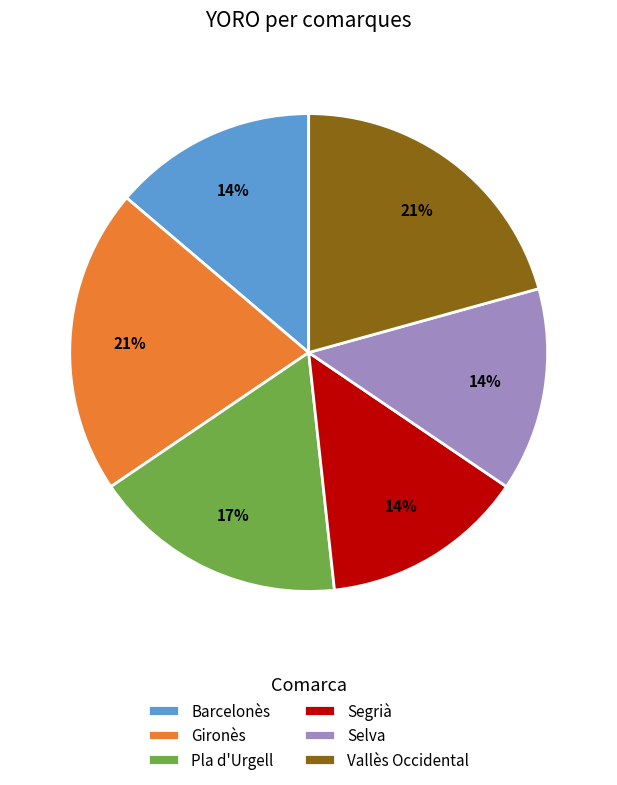

How many segments does this pie chart have?

6